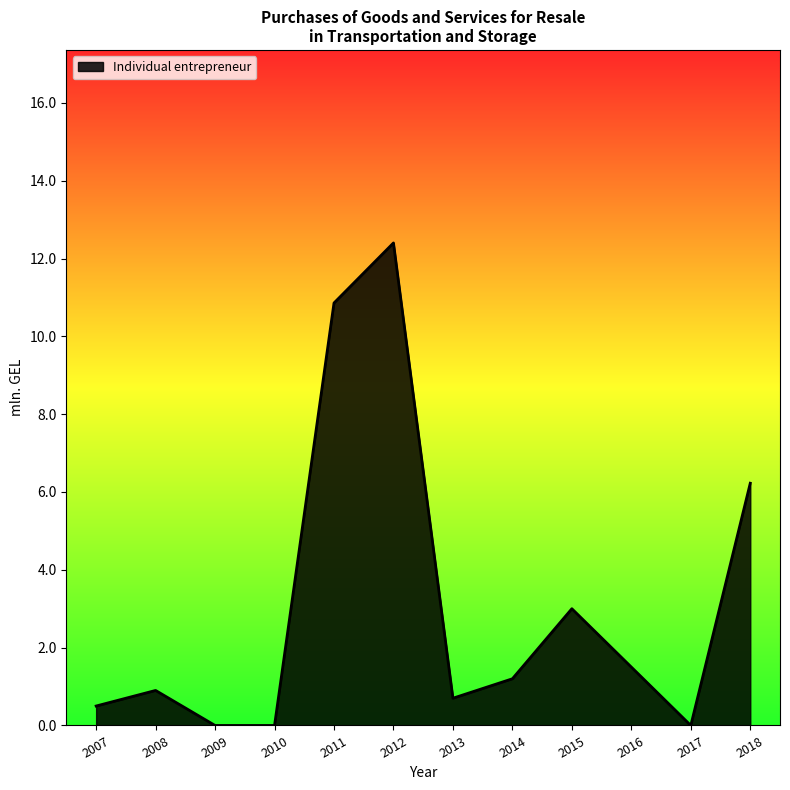

Which has a higher value, 2011 or 2018?

2011